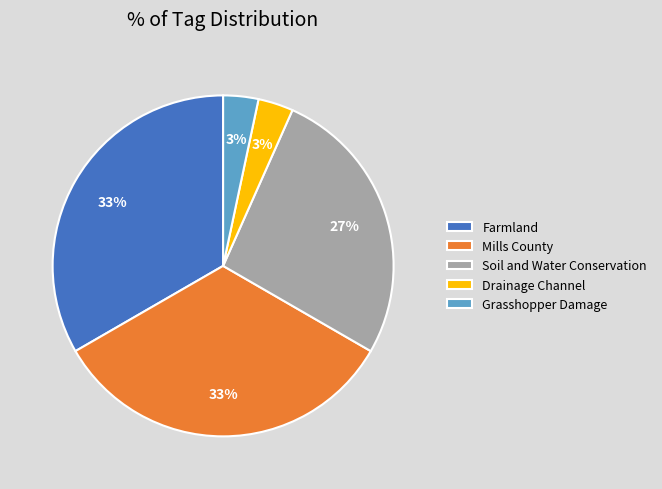

The Soil and Water Conservation slice represents 41% of the pie. True or false?

False